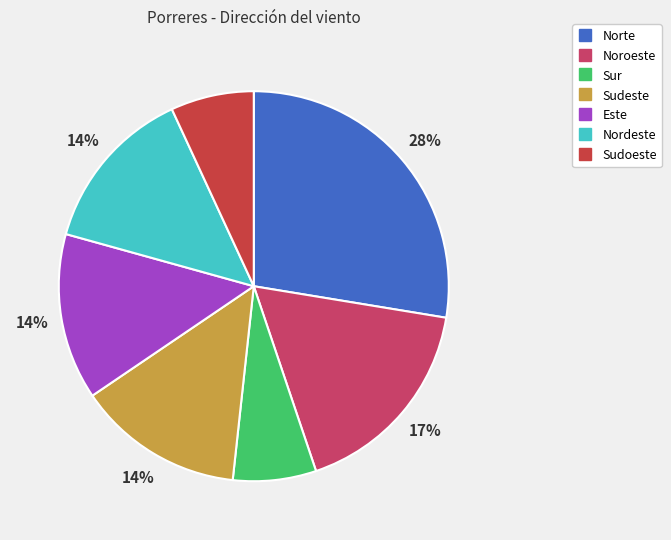

Count the number of slices in the pie.

7